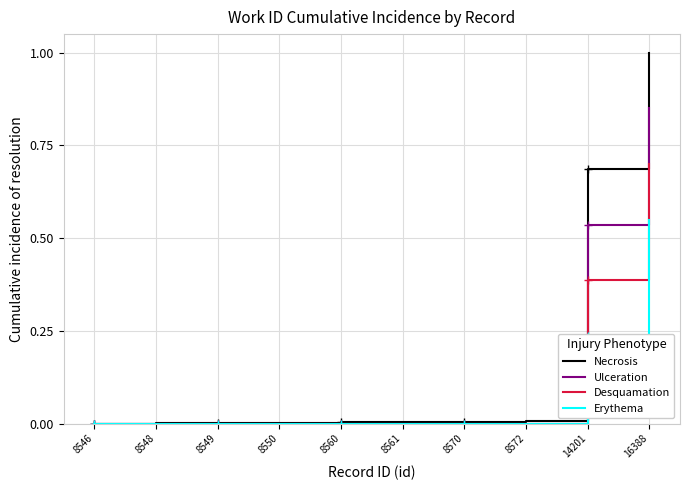

Is the value of Erythema at 8570 greater than the value of Ulceration at 14201?

No